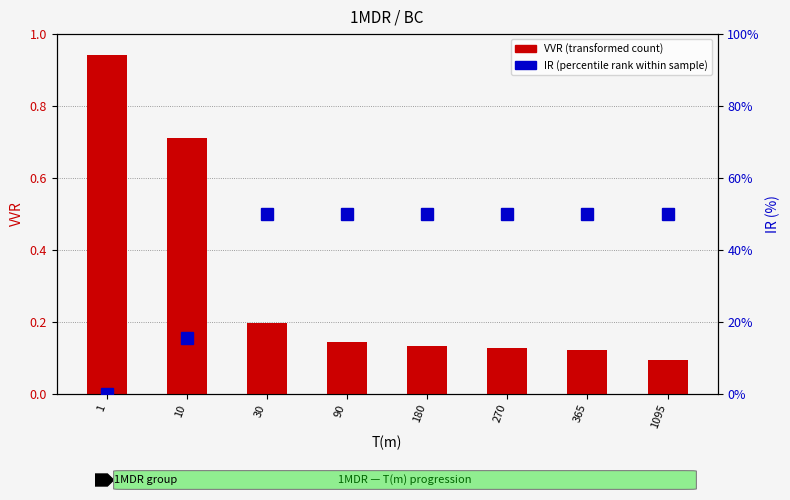

What is the sum of all IR (percentile rank within sample) values?

3.2